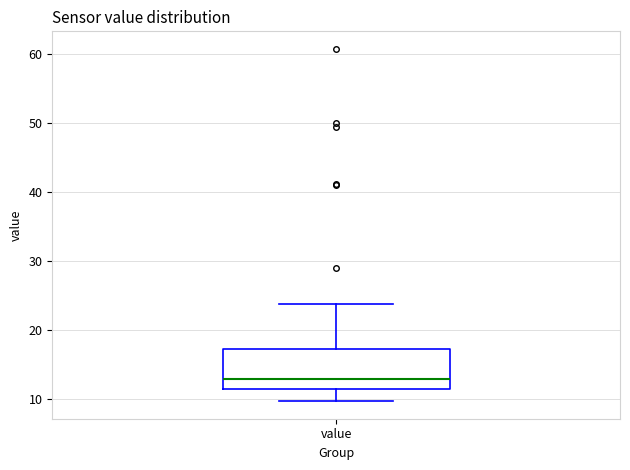

Transcribe this box plot: give where the median line is, the range the box spans, and where the two whiskers end, as read against the y-axis. The values are not printed on the chart, so give them approximately, as read against the axis.

median 13, box 12 to 17, whiskers 10 to 24